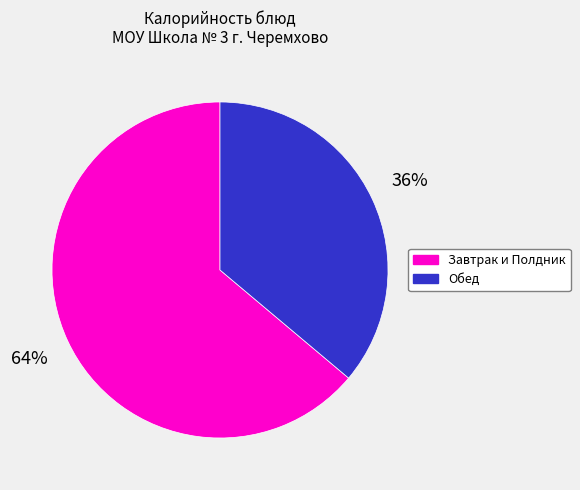

To the nearest percent, what is the difference between the largest and smallest slice percentages?

28%